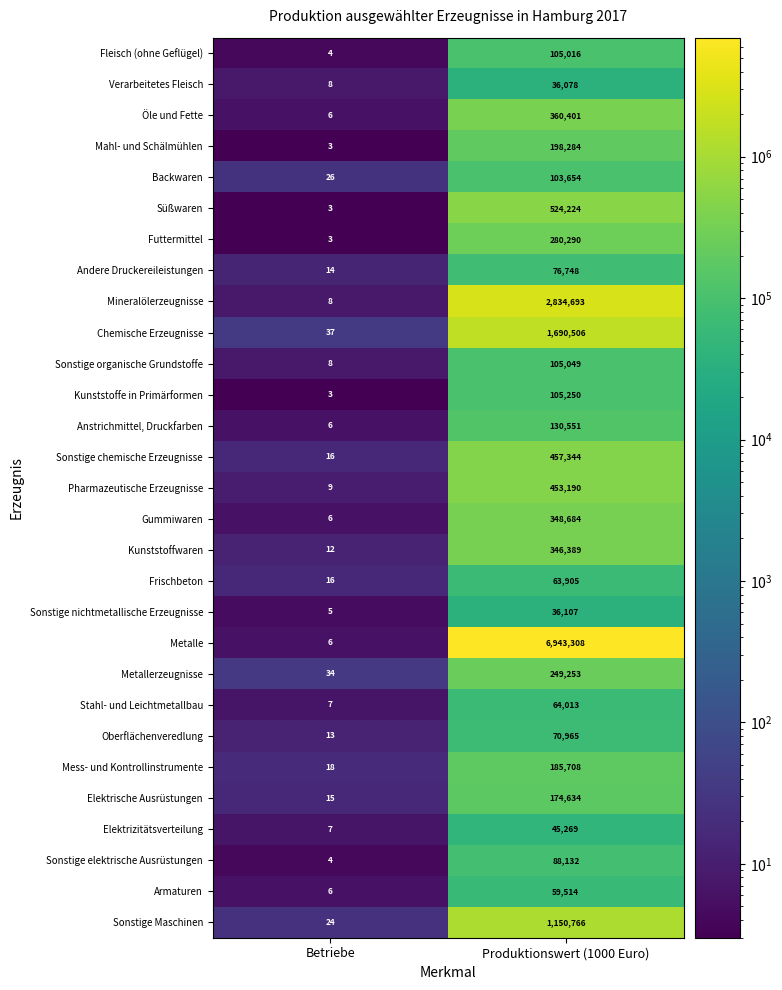

What is the difference between the maximum and minimum values in the Fleisch (ohne Geflügel) series?

105012